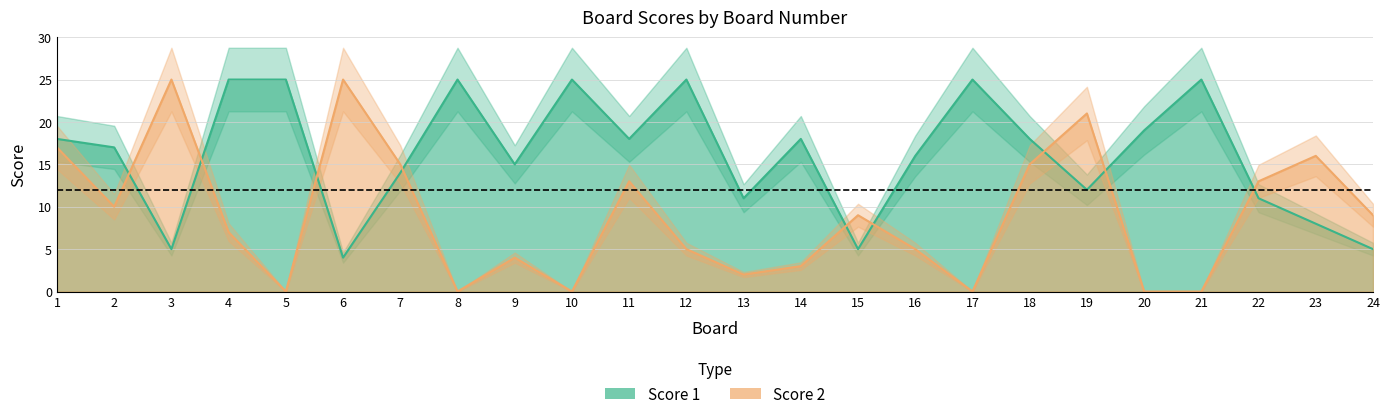

True or false: Score 2 has more than 0 points higher than both neighbors.

True